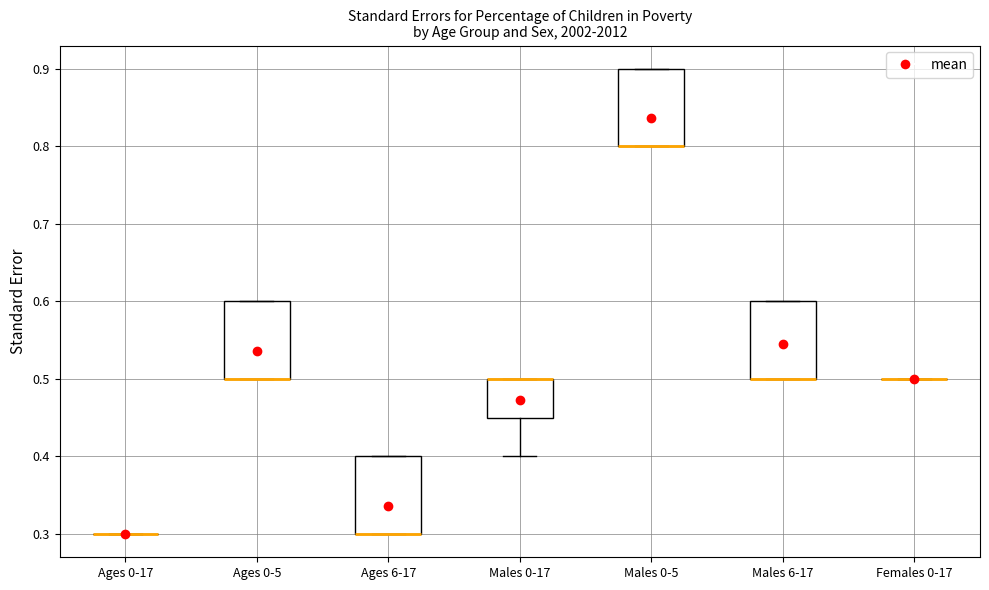

Where is the lower edge of the box for Males 0-5 on the y-axis? The values are not printed on the chart, so give them approximately, as read against the axis.

0.80